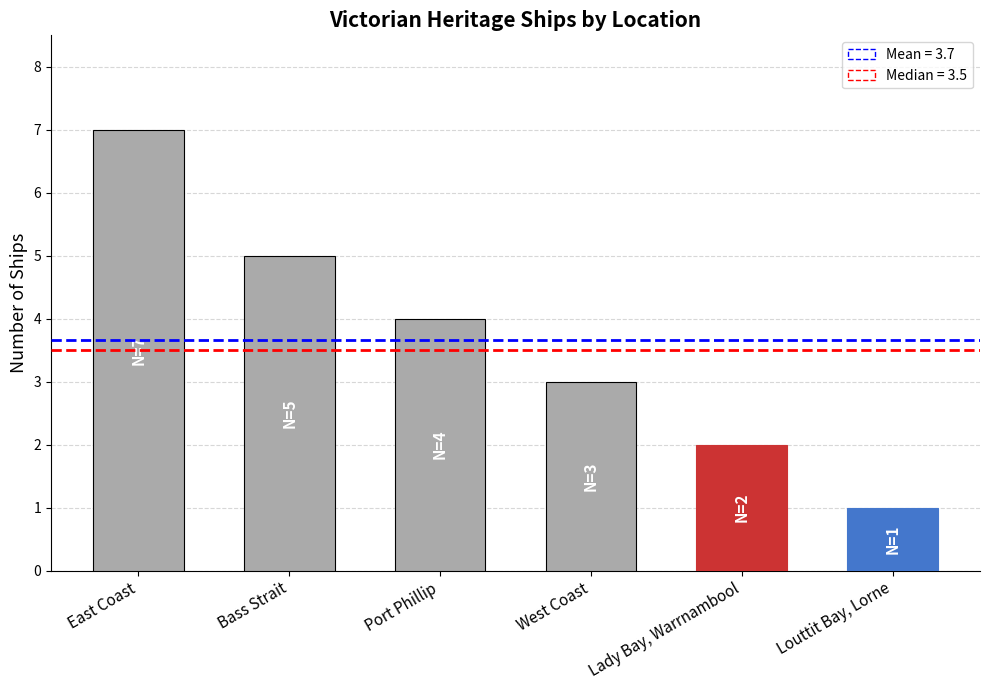

Which has a higher value, Lady Bay, Warrnambool or Port Phillip?

Port Phillip